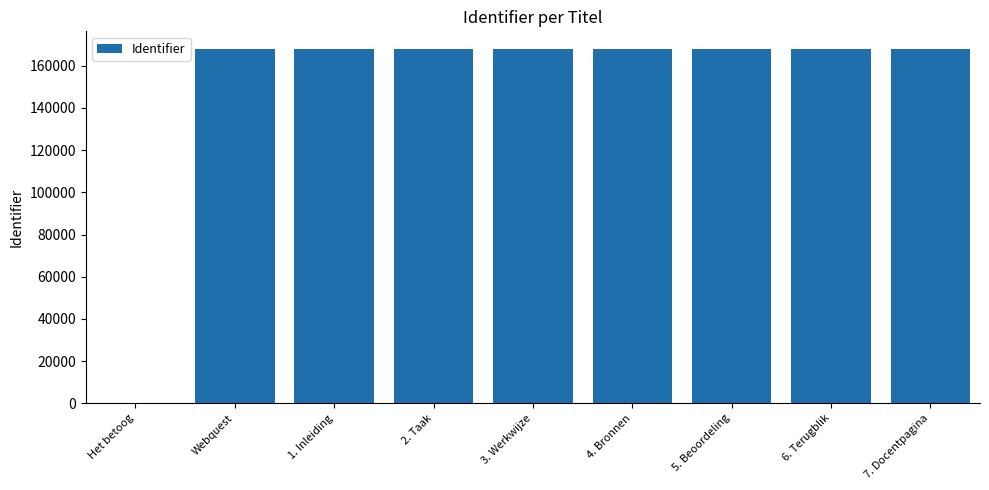

What is the greatest value displayed?

167935